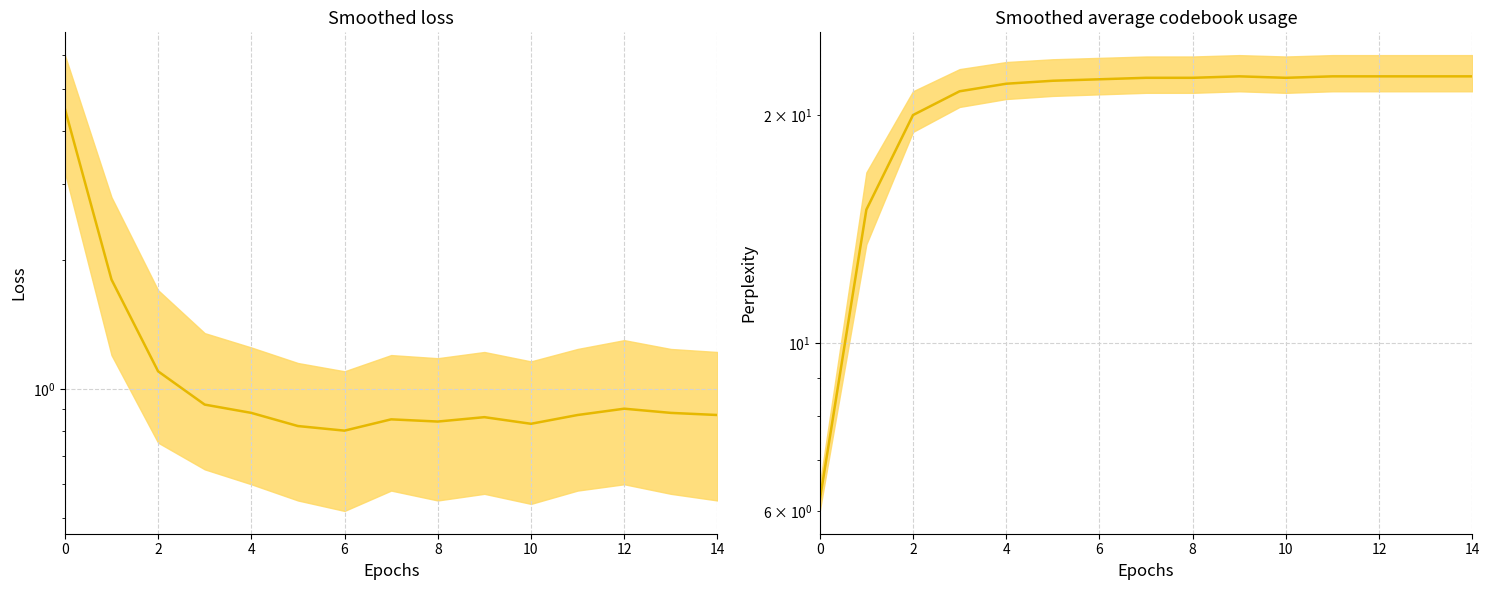

True or false: Perplexity mean and Loss mean intersect in this chart.

False